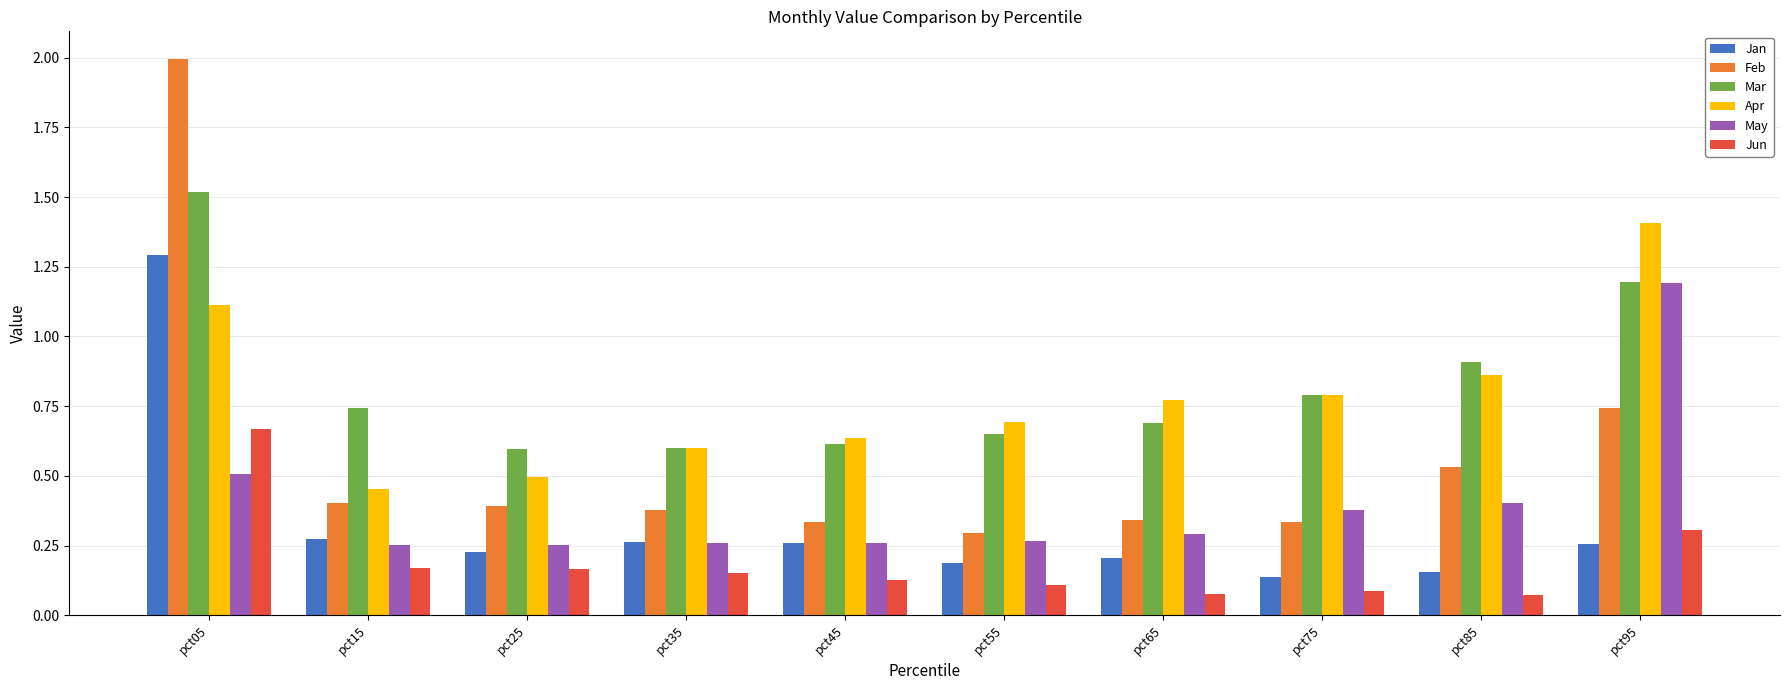

What is the value of the Feb bar at the 1st from the left?

2.0